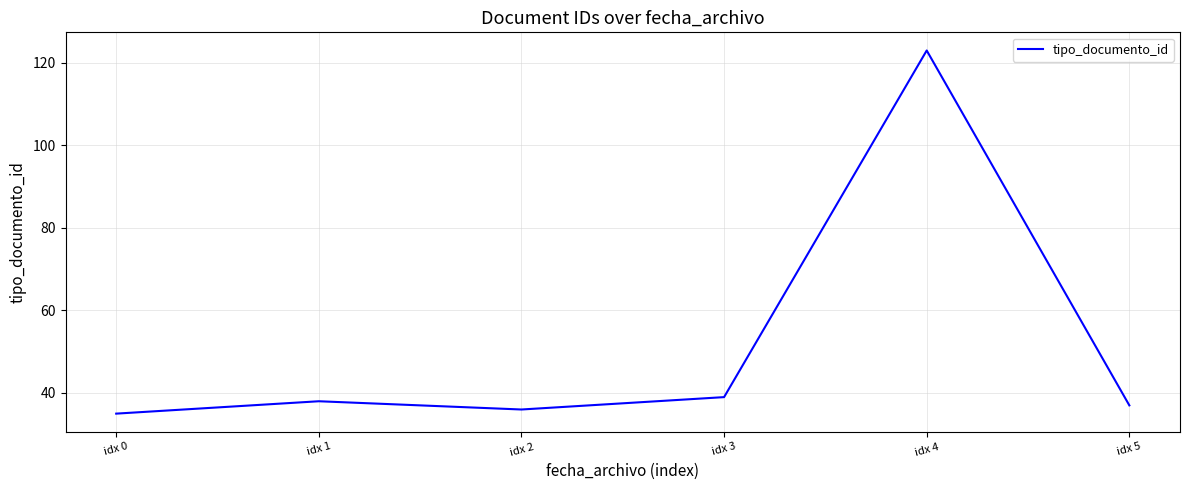

Count the number of categories in the chart.

6